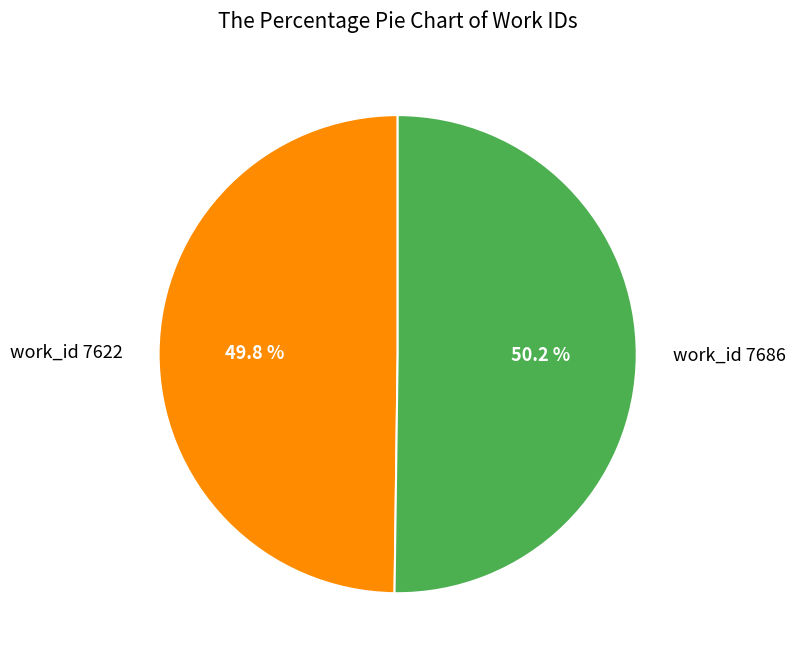

What is the ratio of the value at work_id 7686 to the value at work_id 7622?

1.0